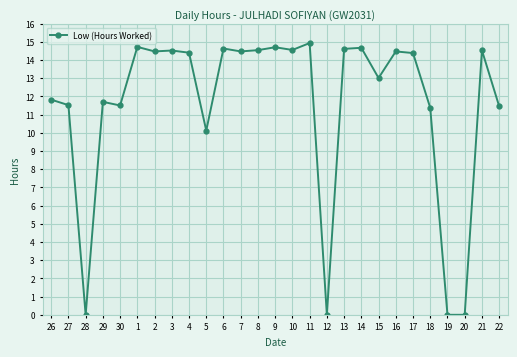

What is the difference between the maximum and minimum values?

14.9